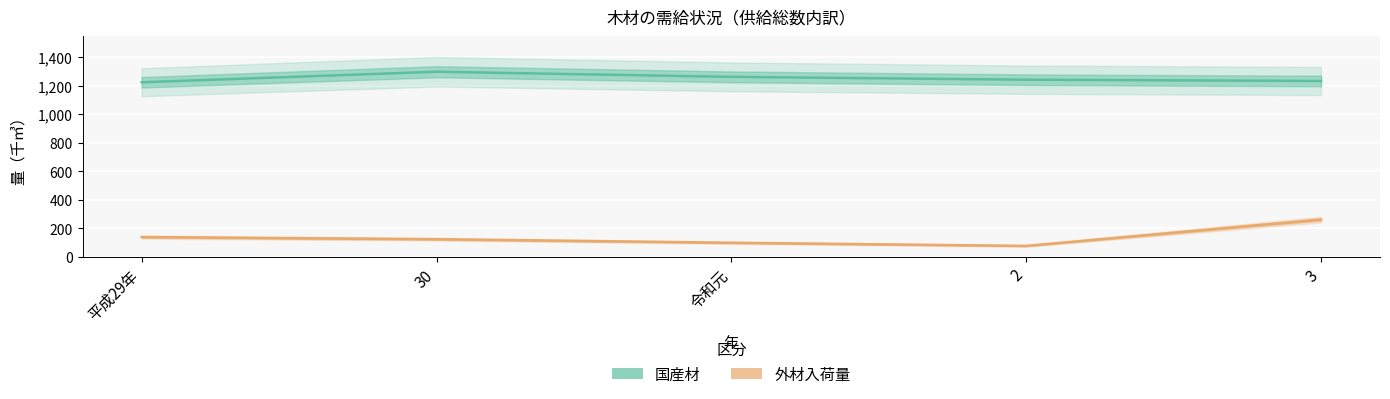

What is the total value across all series at 30?

1424